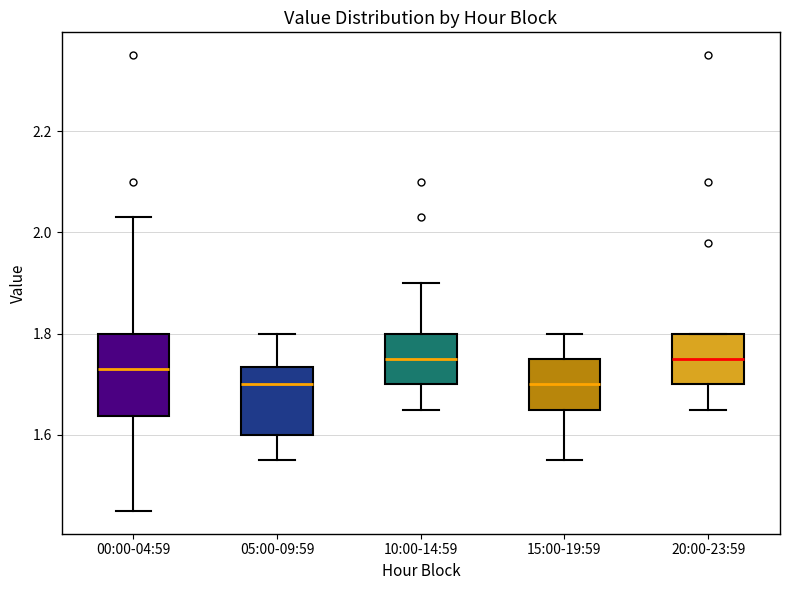

Which box is the tallest, from its lower edge to its upper edge?

00:00-04:59